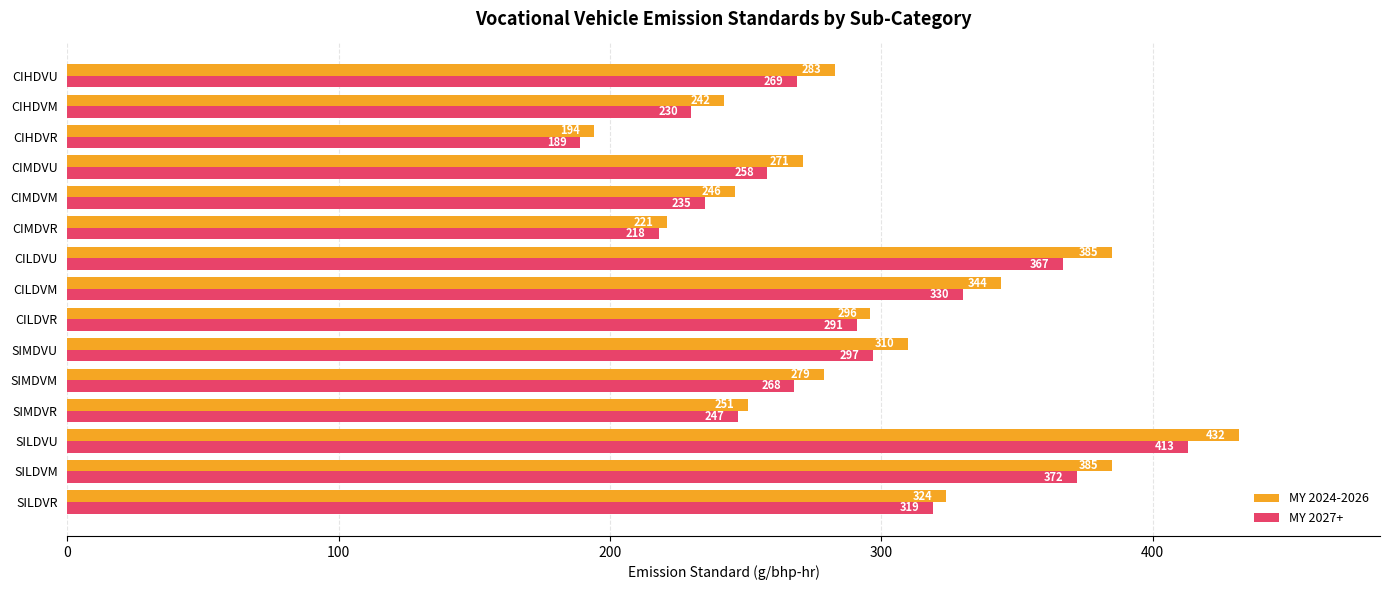

What is the difference between the maximum and second lowest values in the MY 2027+ series?

195